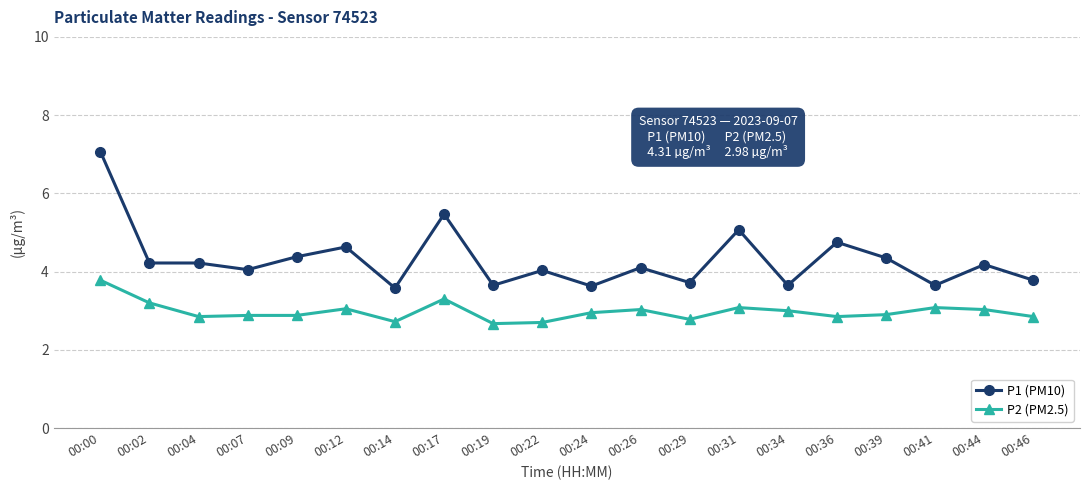

Which series has the largest total across all categories?

P1 (PM10)